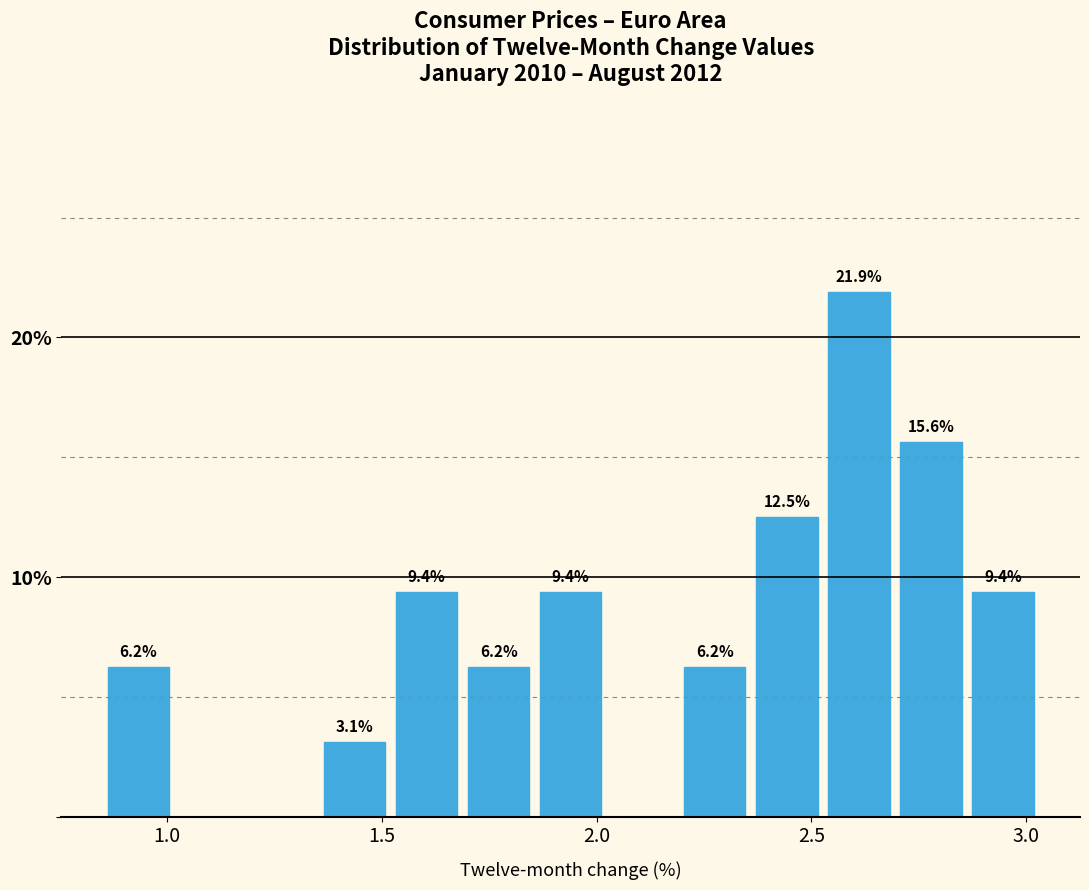

Read against the x-axis, roughly where is the centre of the tallest bar?

2.60